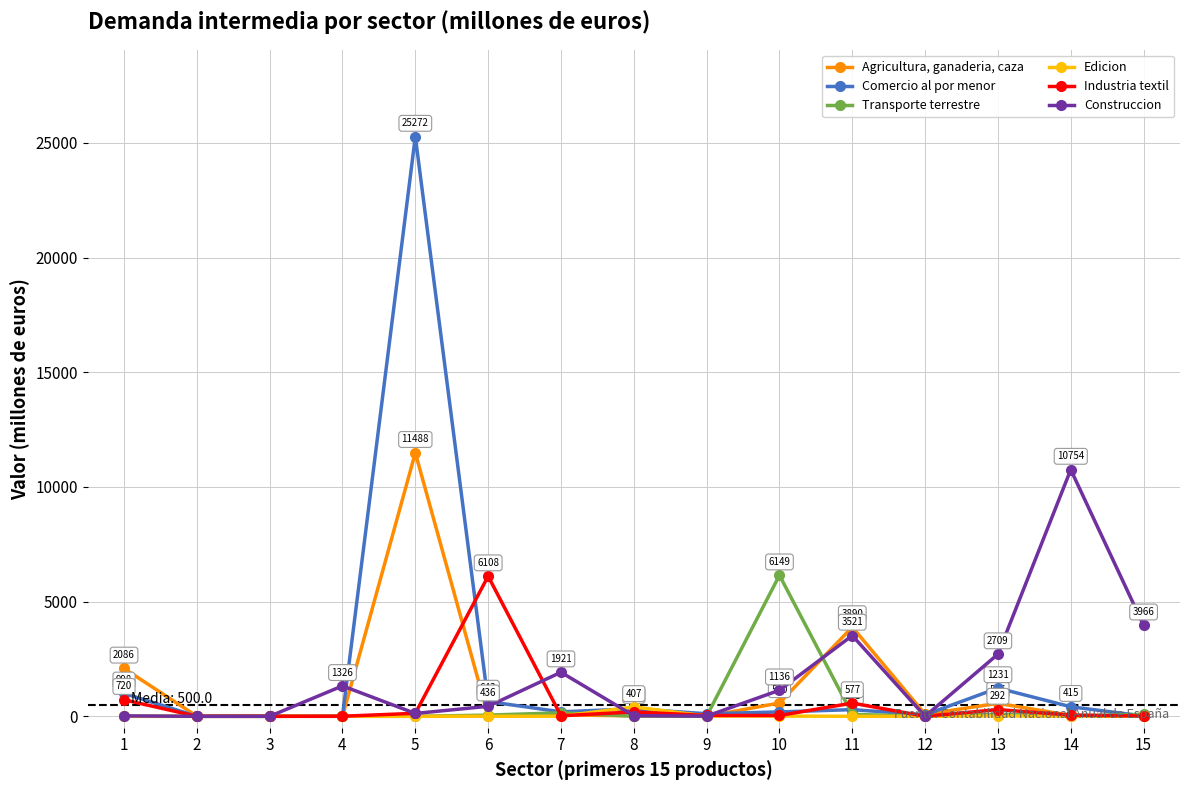

What is the difference between the highest and lowest values at 12?

87.5